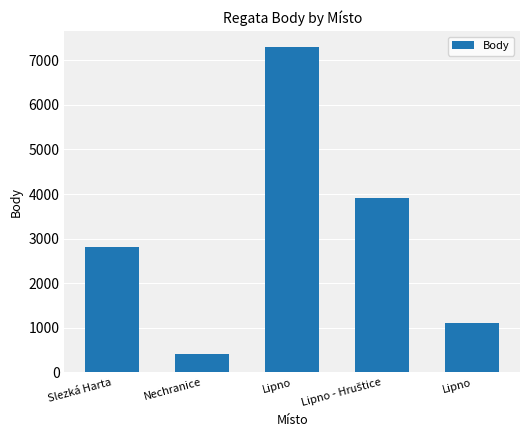

The value at Lipno is 1108. True or false?

True